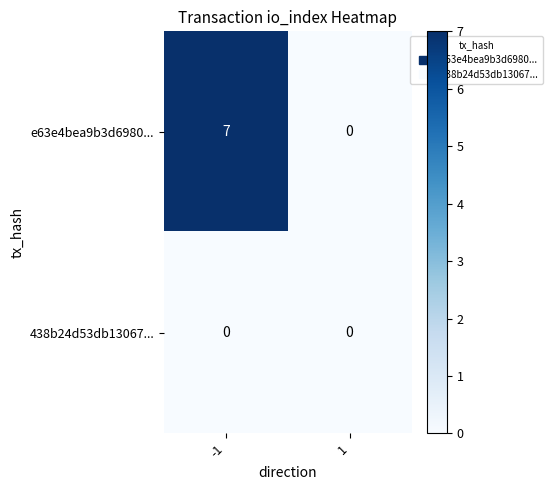

Which series has the widest spread of values?

e63e4bea9b3d6980...